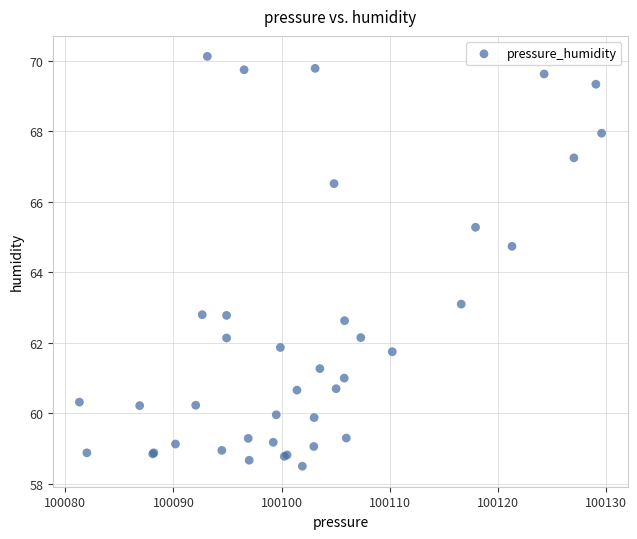

What Y value in the scatter plot is closest to 64?

64.7